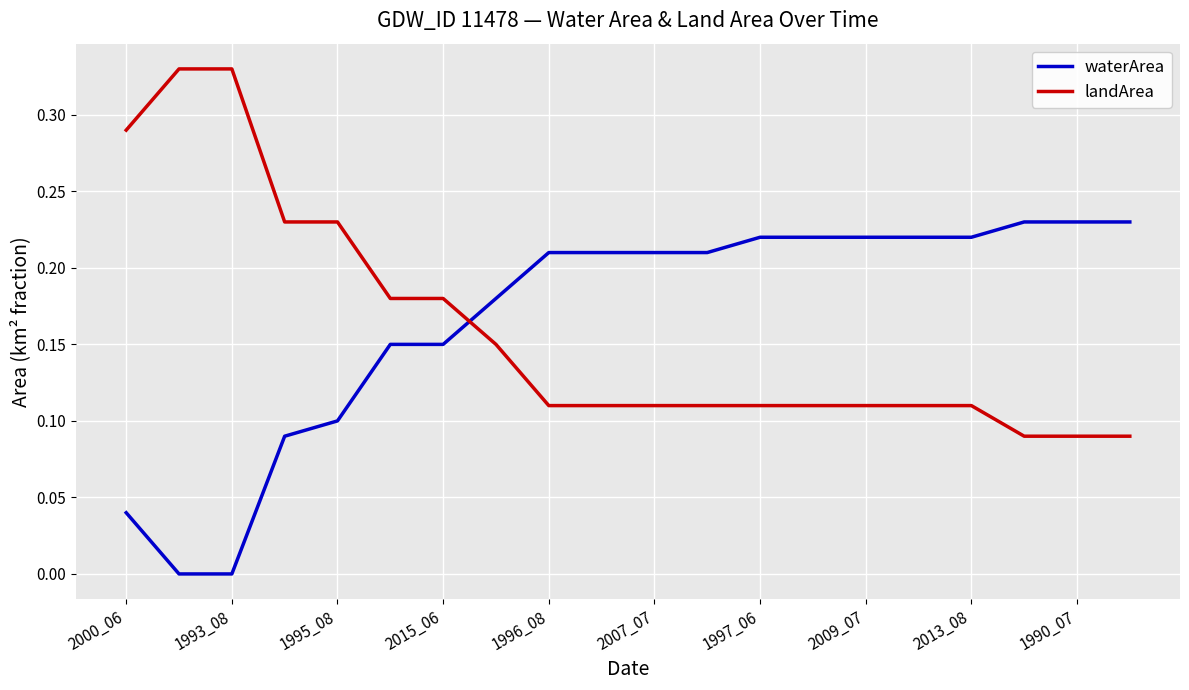

Which series has the largest total across all categories?

waterArea